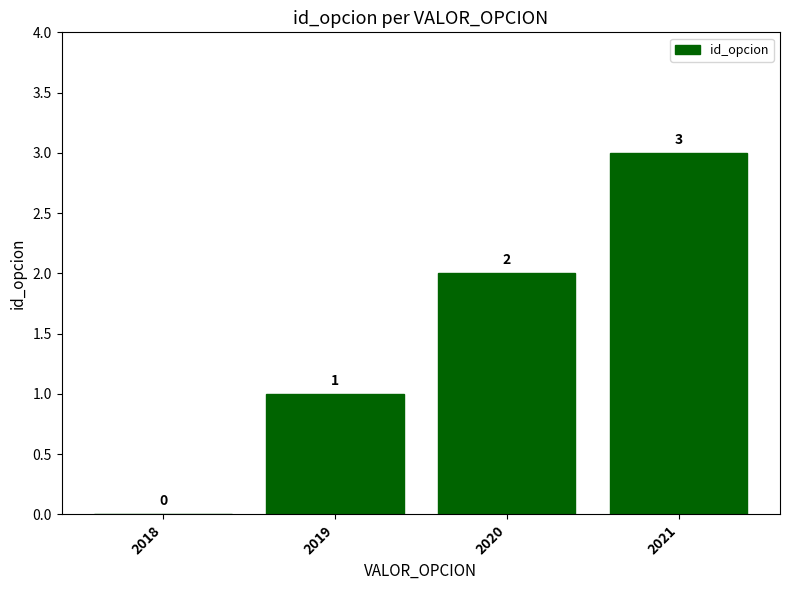

How many values are between 1 and 3?

3